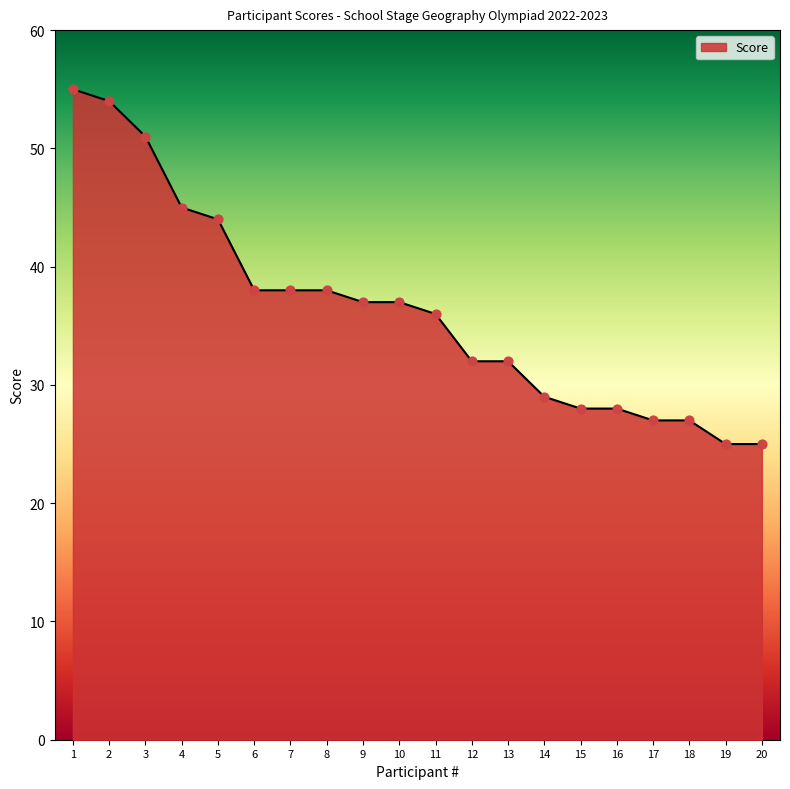

Which has a higher value, 6 or 14?

6